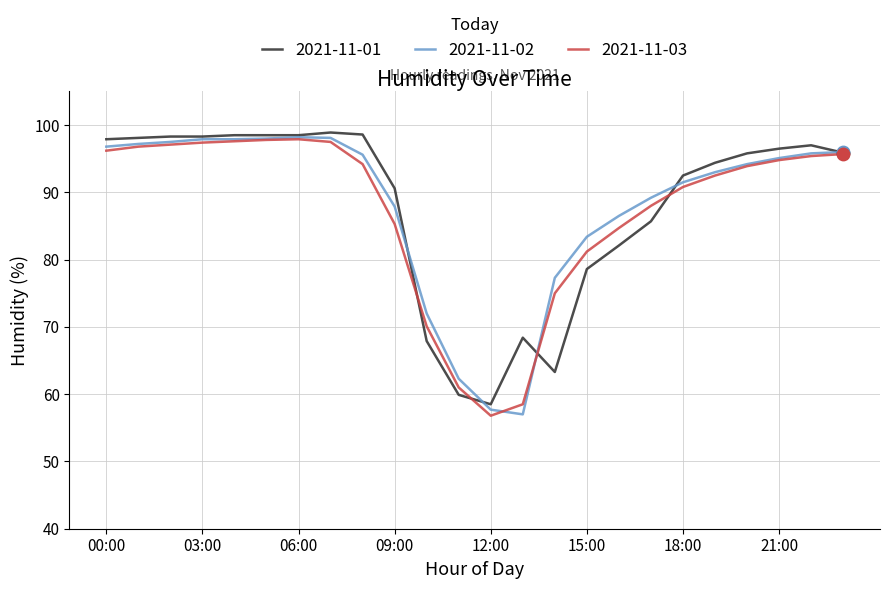

What is the minimum value shown in the chart?

56.8